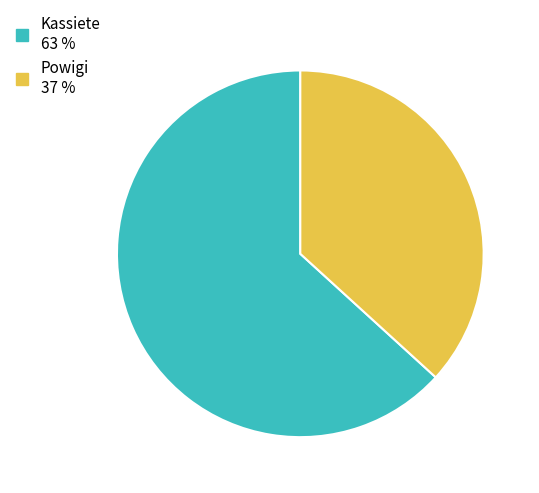

Is it true that Kassiete is 76% of the pie?

False